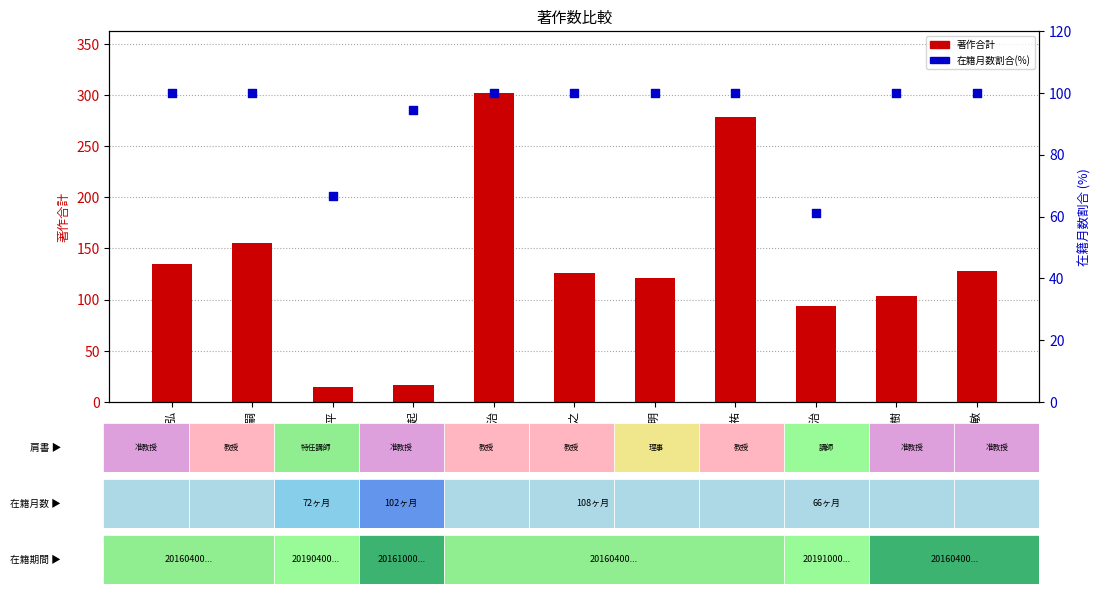

Which series contains the lowest Y value?

著作合計